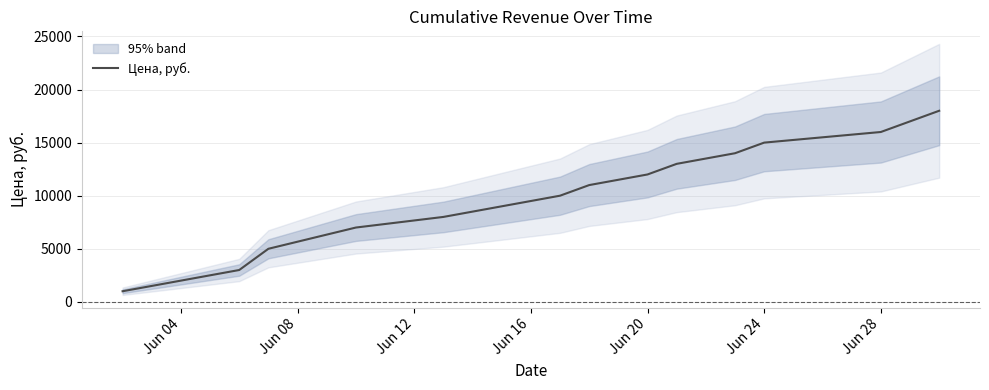

What is the highest value of the Цена, руб. series?

18000